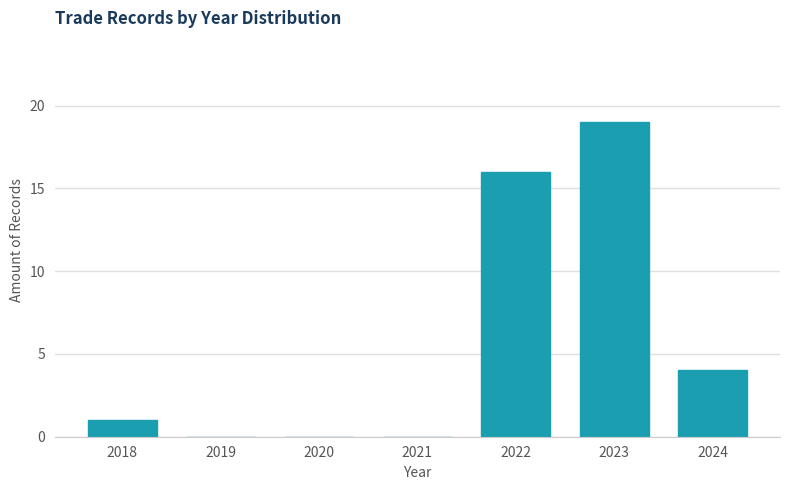

Reading left to right, transcribe all the data shown in this chart.

2018=1	2019=0	2020=0	2021=0	2022=16	2023=19	2024=4